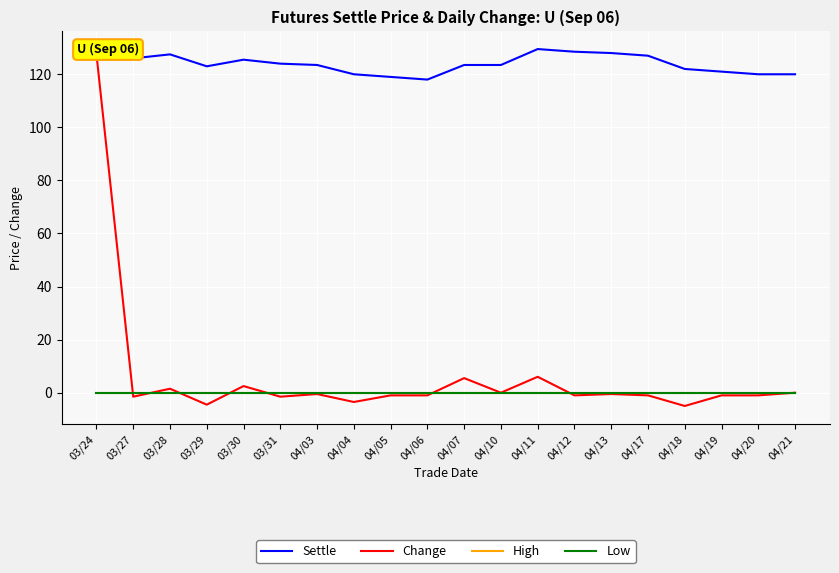

Reading right to left, what are all the values shown in this chart?

Settle: 04/21=120.0	04/20=120.0	04/19=121.0	04/18=122.0	04/17=127.0	04/13=128.0	04/12=128.5	04/11=129.5	04/10=123.5	04/07=123.5	04/06=118.0	04/05=119.0	04/04=120.0	04/03=123.5	03/31=124.0	03/30=125.5	03/29=123.0	03/28=127.5	03/27=126.0	03/24=127.5
Change: 04/21=0.0	04/20=-1.0	04/19=-1.0	04/18=-5.0	04/17=-1.0	04/13=-0.5	04/12=-1.0	04/11=6.0	04/10=0.0	04/07=5.5	04/06=-1.0	04/05=-1.0	04/04=-3.5	04/03=-0.5	03/31=-1.5	03/30=2.5	03/29=-4.5	03/28=1.5	03/27=-1.5	03/24=127.5
High: 04/21=0.0	04/20=0.0	04/19=0.0	04/18=0.0	04/17=0.0	04/13=0.0	04/12=0.0	04/11=0.0	04/10=0.0	04/07=0.0	04/06=0.0	04/05=0.0	04/04=0.0	04/03=0.0	03/31=0.0	03/30=0.0	03/29=0.0	03/28=0.0	03/27=0.0	03/24=0.0
Low: 04/21=0.0	04/20=0.0	04/19=0.0	04/18=0.0	04/17=0.0	04/13=0.0	04/12=0.0	04/11=0.0	04/10=0.0	04/07=0.0	04/06=0.0	04/05=0.0	04/04=0.0	04/03=0.0	03/31=0.0	03/30=0.0	03/29=0.0	03/28=0.0	03/27=0.0	03/24=0.0